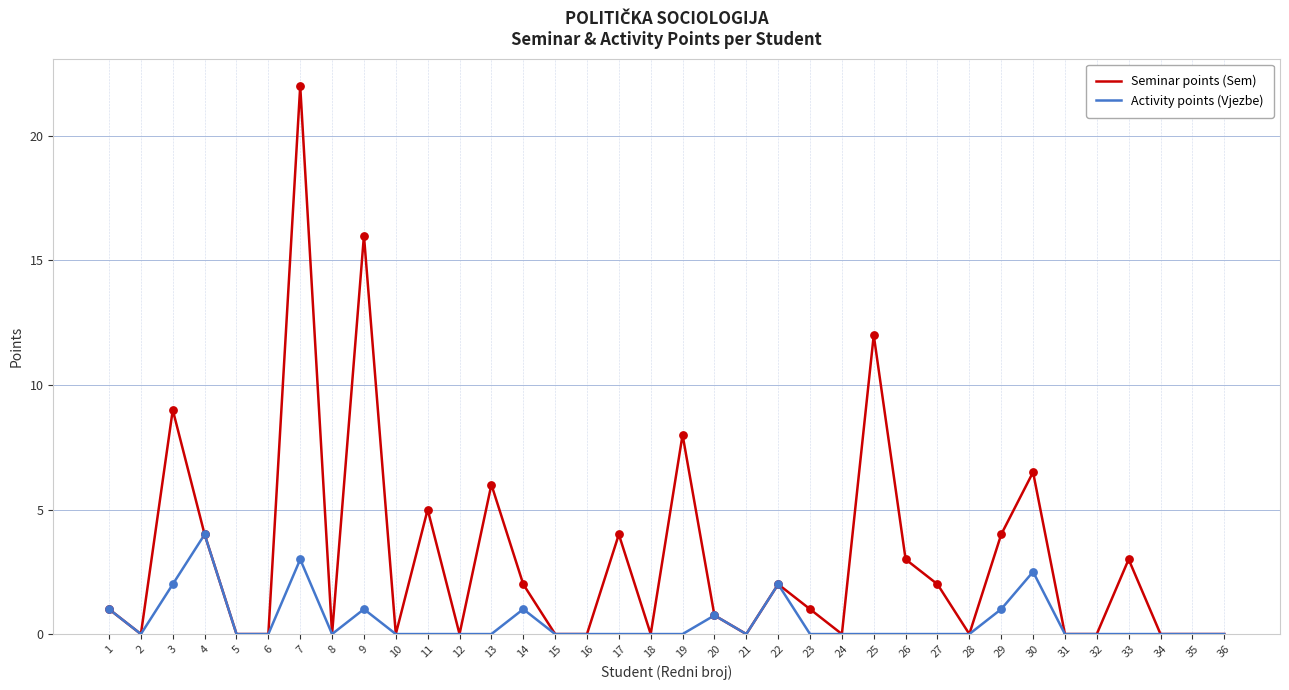

What are all the series names shown in the legend?

Seminar points (Sem), Activity points (Vjezbe)